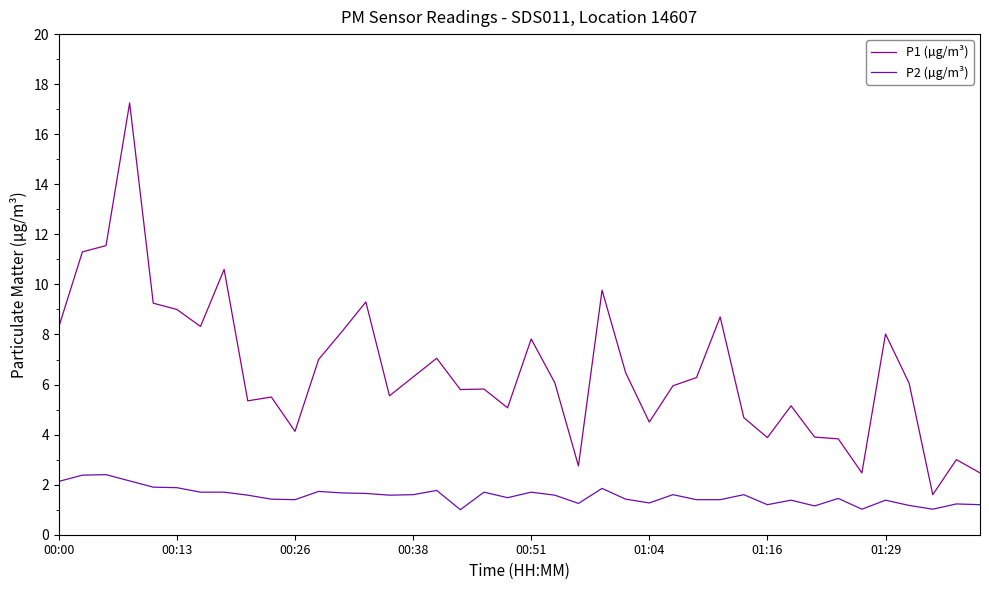

Which series has the largest total across all categories?

P1 (µg/m³)